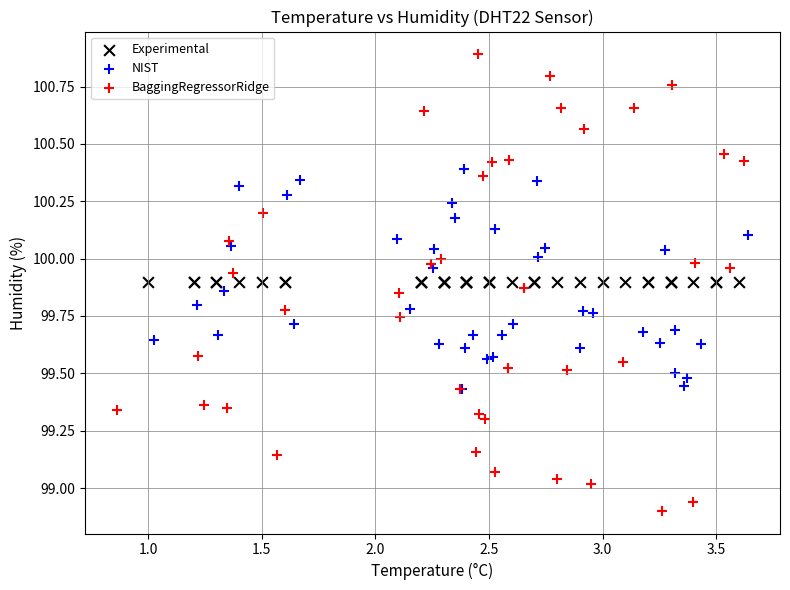

Which series reaches the maximum Y coordinate?

BaggingRegressorRidge